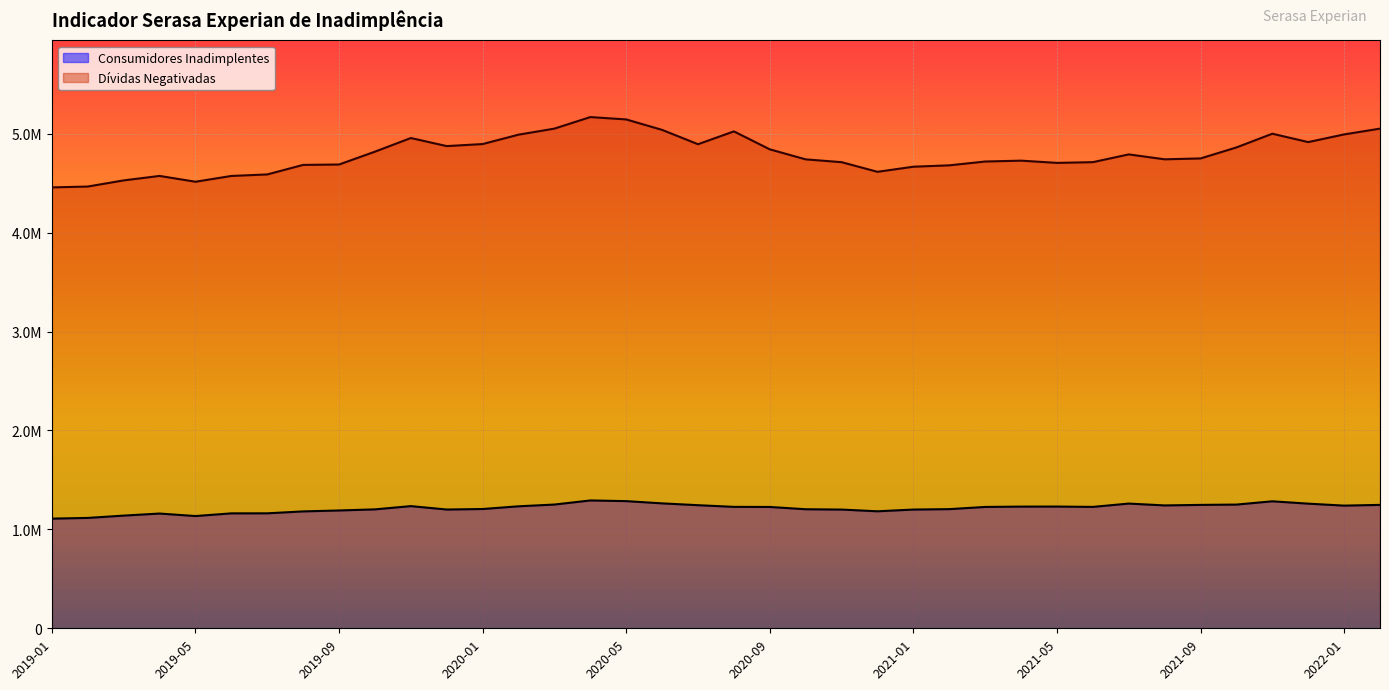

Rank the series by their maximum value, from highest to lowest.

Dívidas Negativadas, Consumidores Inadimplentes